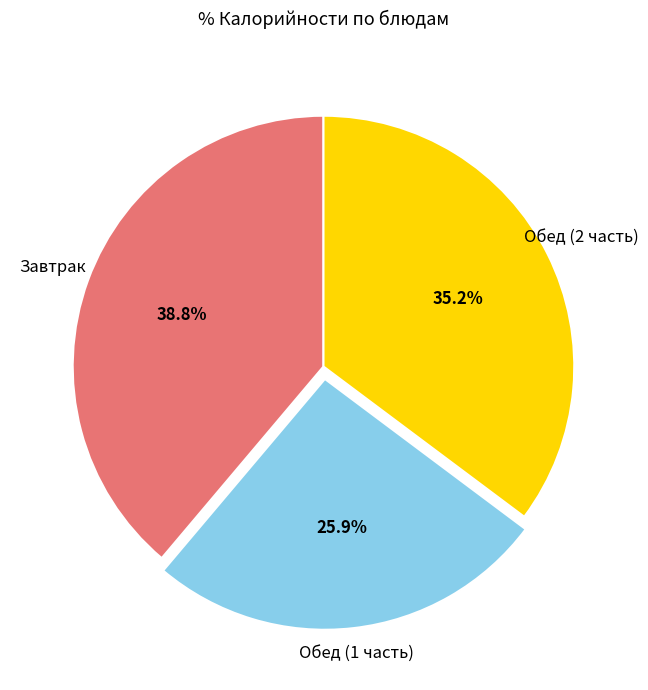

Is there a majority slice in this chart?

No